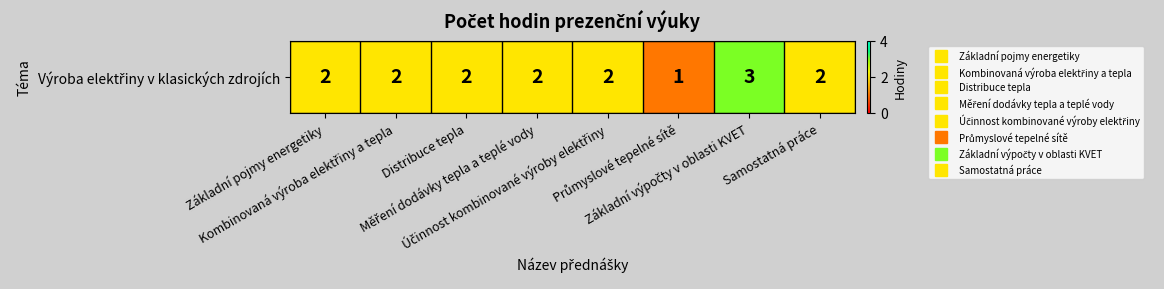

What is the maximum value shown in the chart?

3